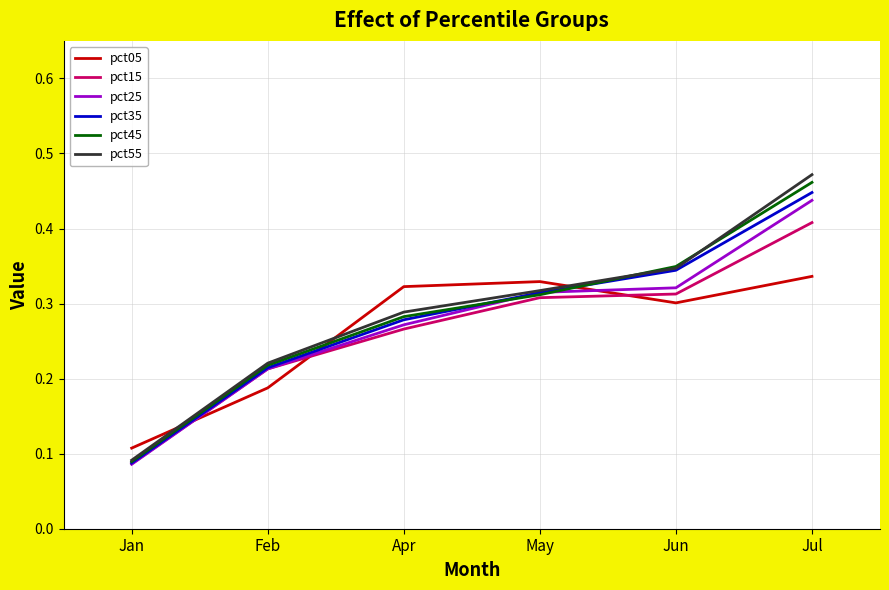

Which series ends up on top after the final intersection of pct05 and pct45?

pct45